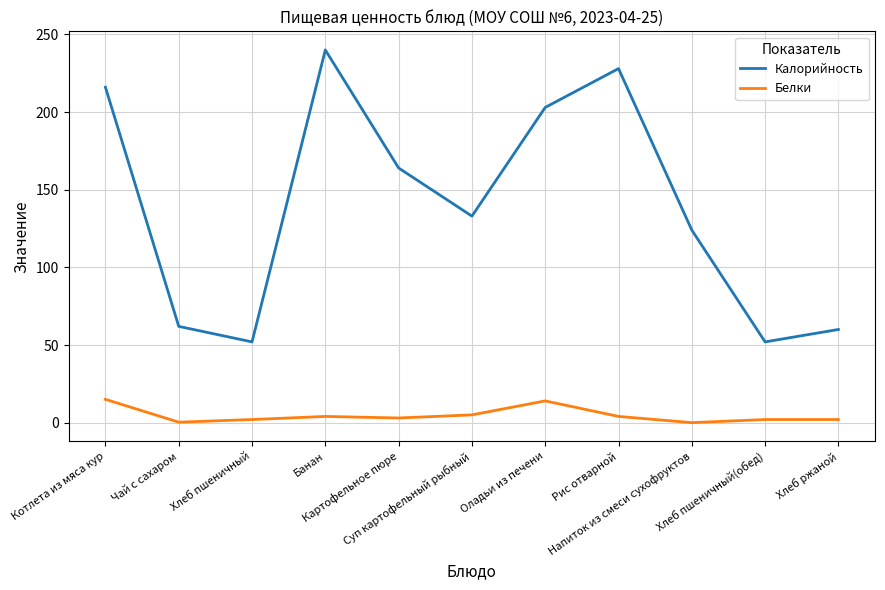

True or false: Калорийность and Белки cross at least once.

False